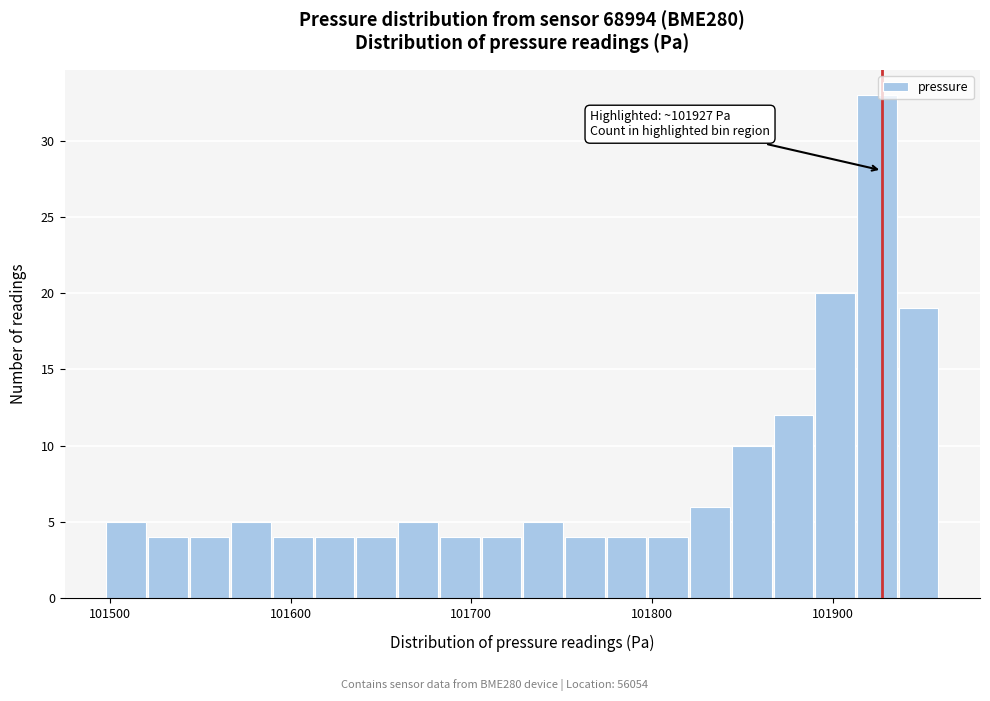

Read against the x-axis, roughly where is the centre of the tallest bar?

101920